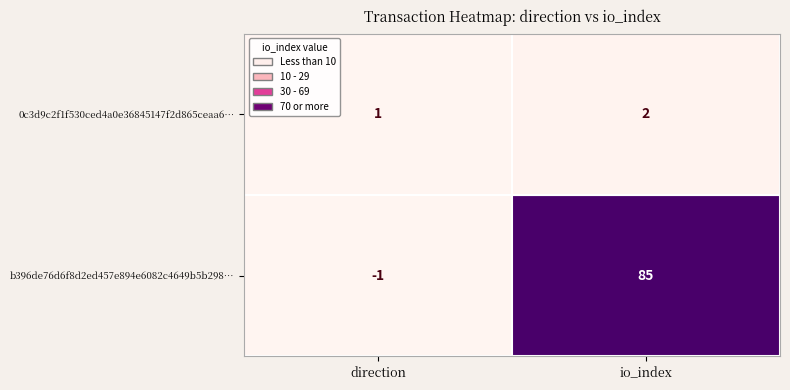

What value does the b396de76d6f8d2ed457e894e6082c4649b5b298… series have at io_index, to the nearest 5?

85